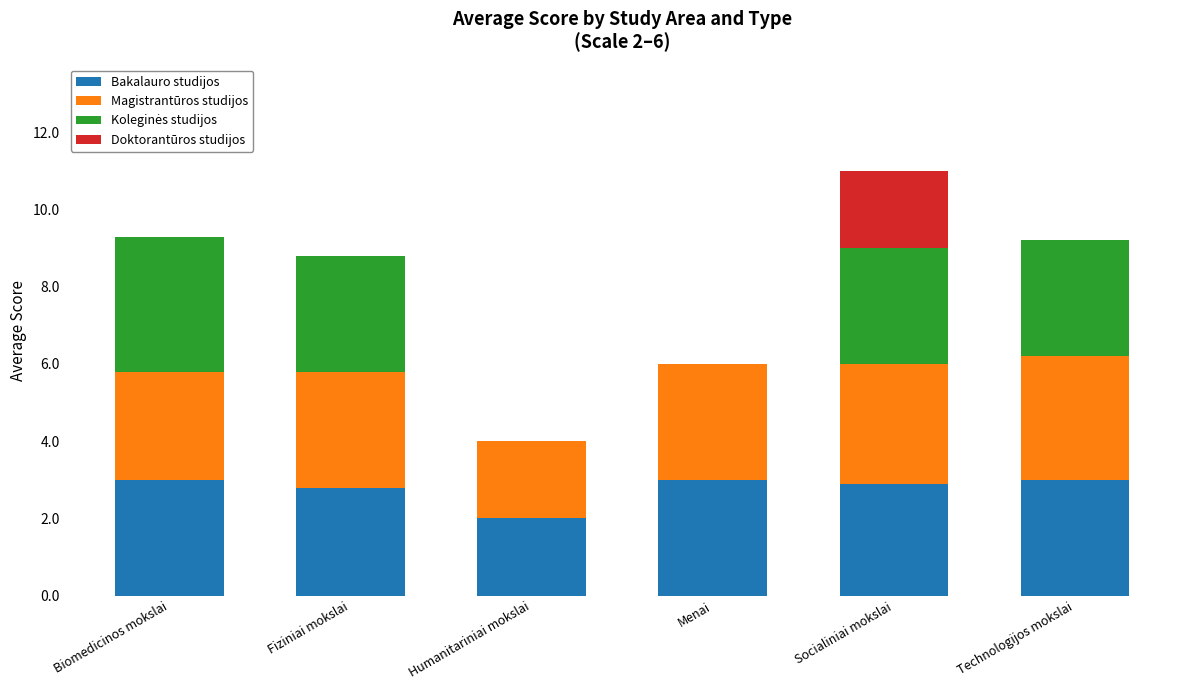

True or false: Bakalauro studijos has a value of 3.0 at Technologijos mokslai.

True